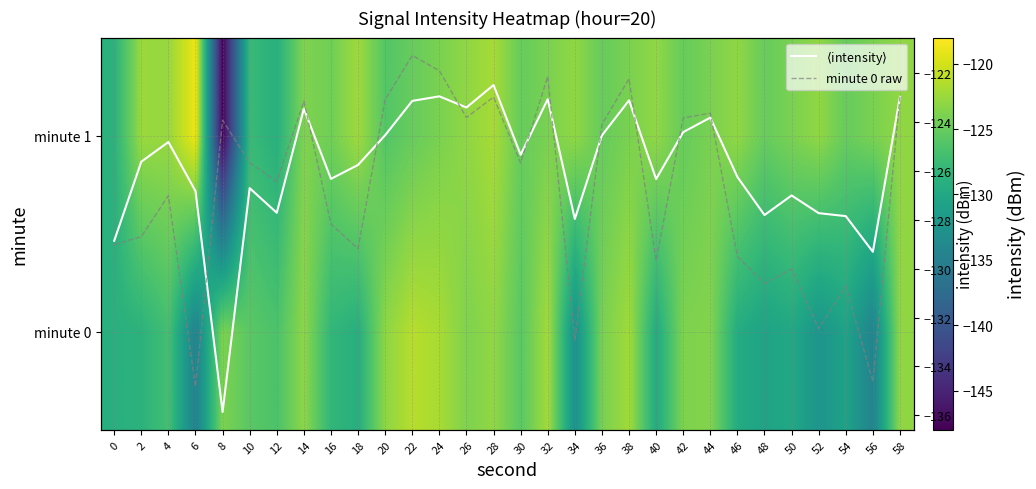

What is the difference between the maximum and minimum values in the minute 0 series?

13.6